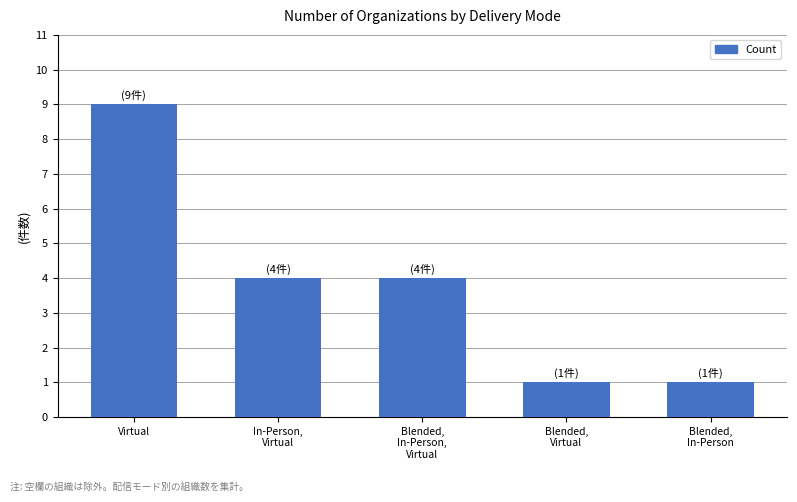

What is the average value?

4